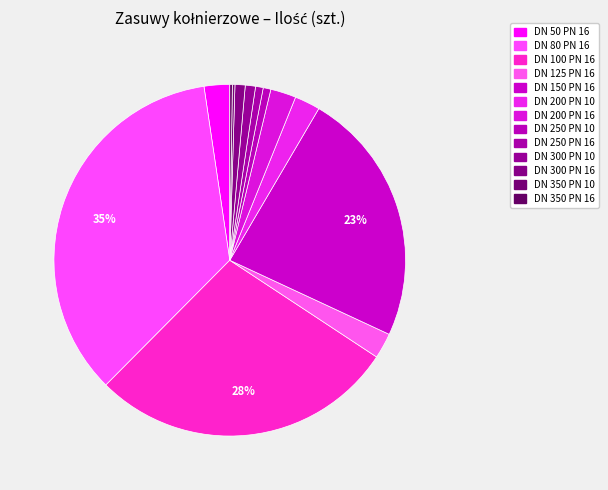

What percentage is NOT represented by DN 350 PN 16?

99.8%